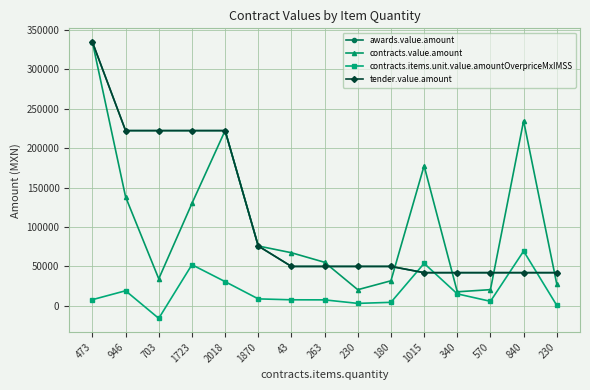

Where is tender.value.amount nearest to the value 188372?

946